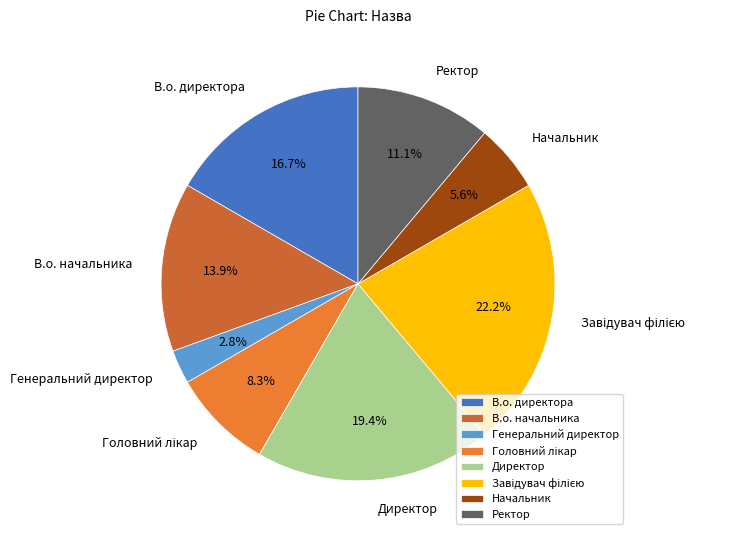

To the nearest percent, what is the combined percentage of Генеральний директор and Ректор?

14%